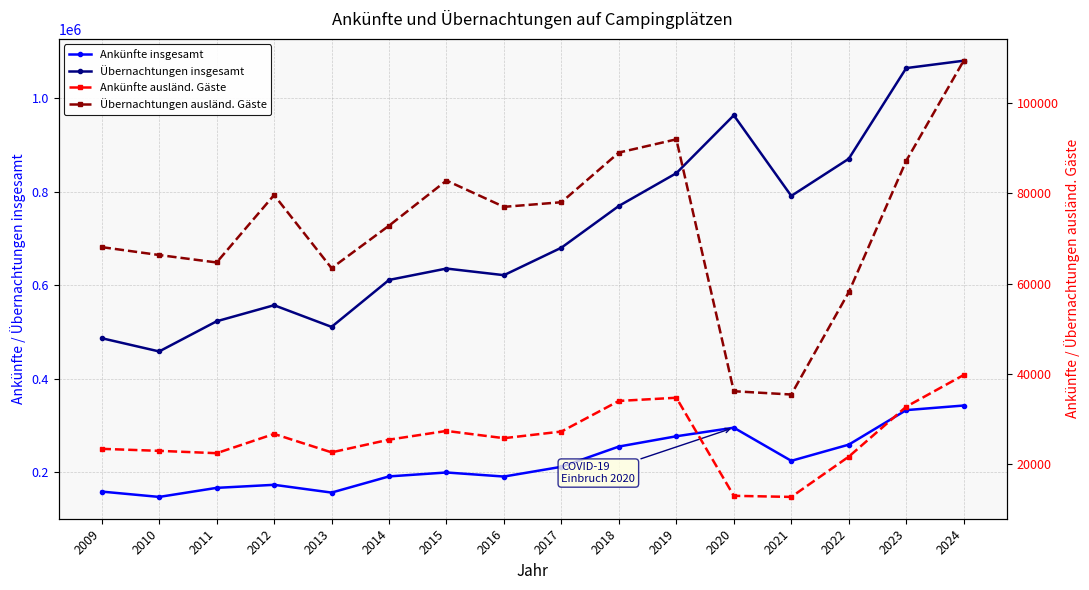

At which label does Ankünfte insgesamt reach its peak?

2024